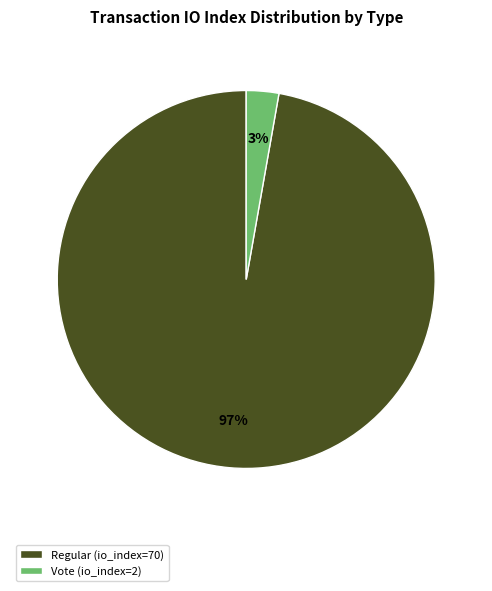

Is it true that Regular (io_index=70) is 92% of the pie?

False